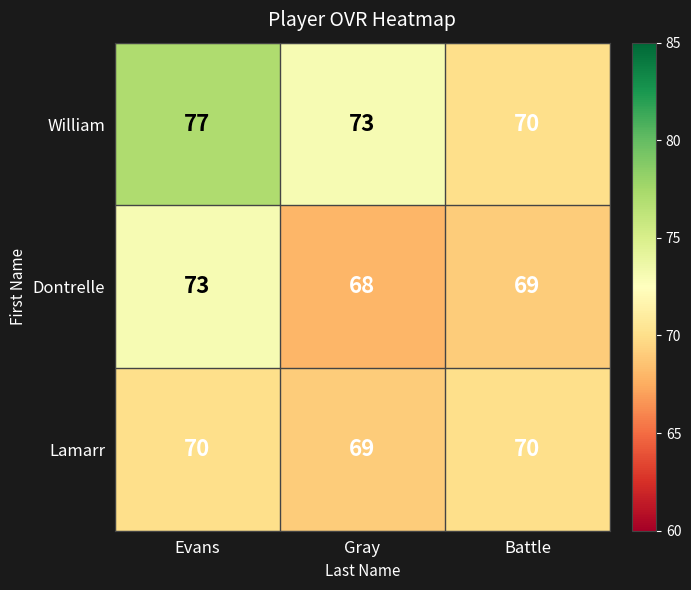

Reading left to right, what are all the values shown in this chart?

William: 77	73	70
Dontrelle: 73	68	69
Lamarr: 70	69	70